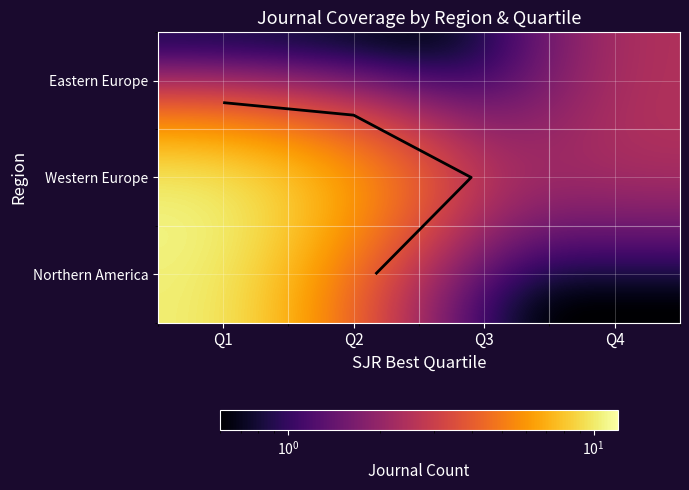

Which label corresponds to the largest value in the chart?

Q1